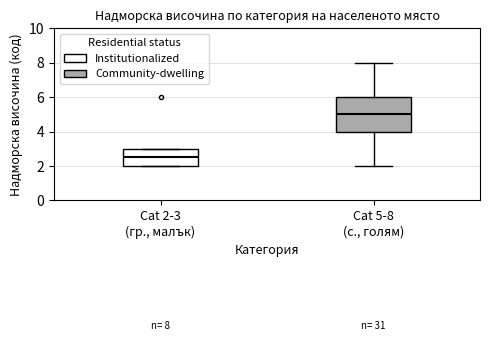

Which box has the highest median line?

Cat 5-8 (с., голям)